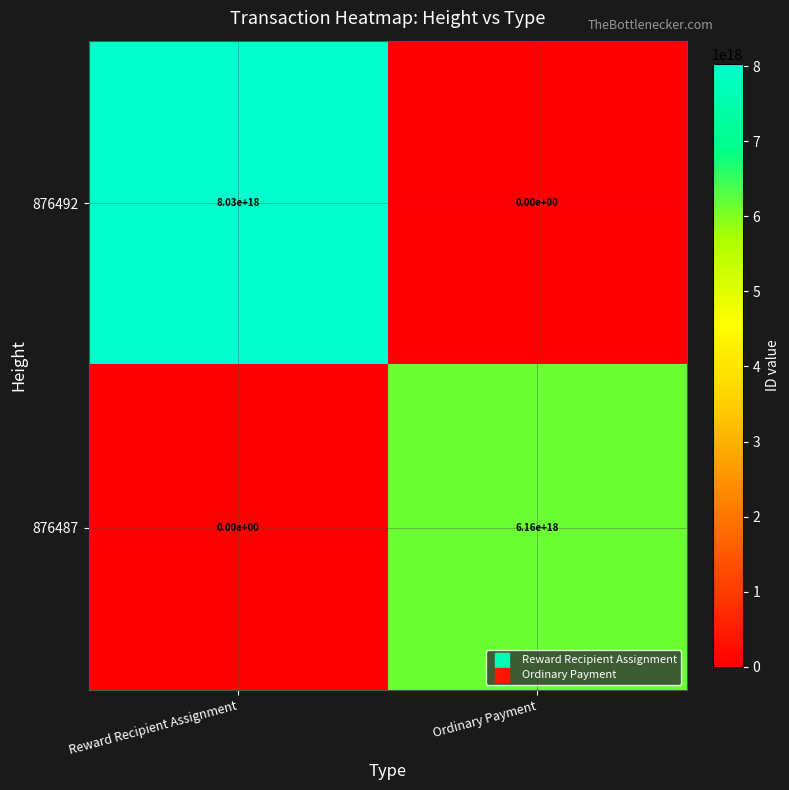

Which category has the lowest value in the 876492 series?

Ordinary Payment